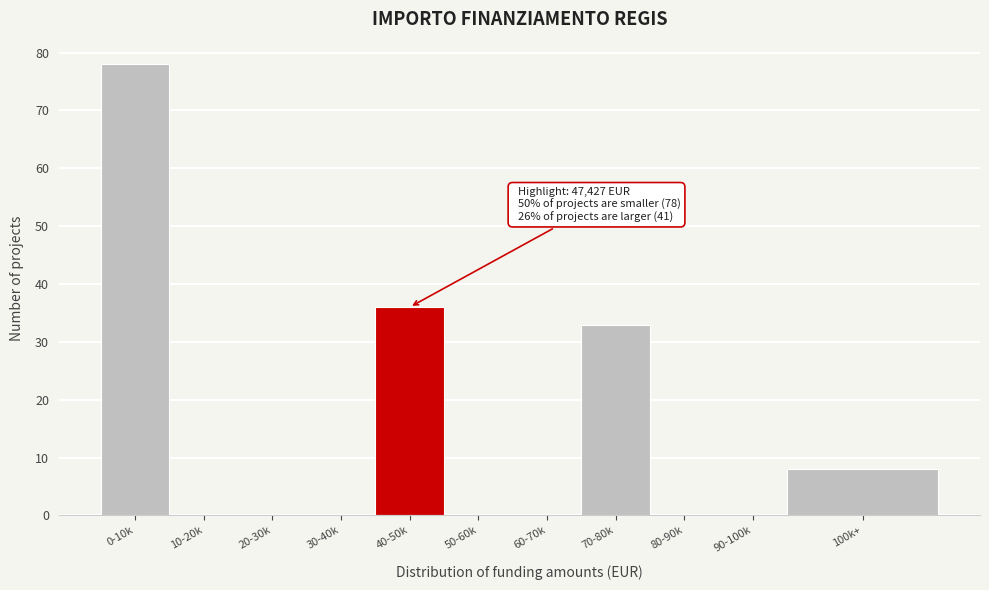

Reading left to right, list all the values displayed in this chart.

0-10k=78	10-20k=0	20-30k=0	30-40k=0	40-50k=36	50-60k=0	60-70k=0	70-80k=33	80-90k=0	90-100k=0	100k+=8